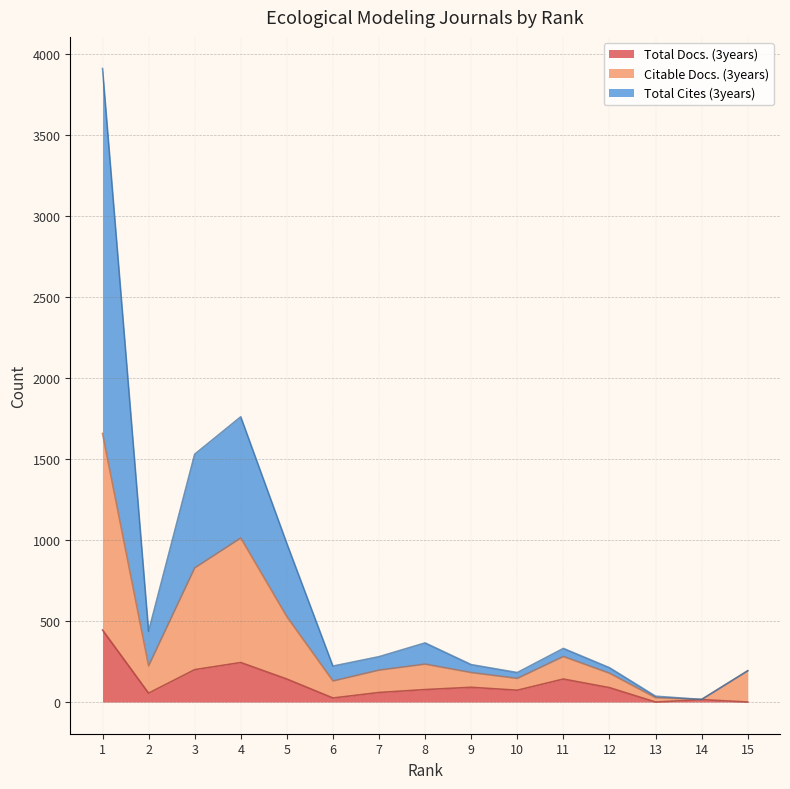

The Citable Docs. (3years) series shows 281 at 11. True or false?

True